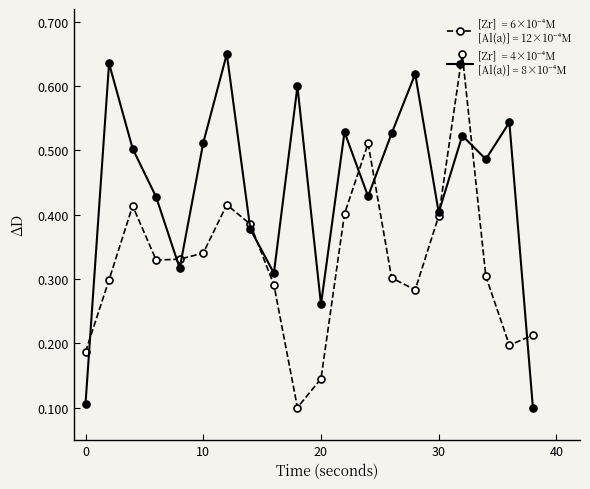

How many data points does each series have?

20